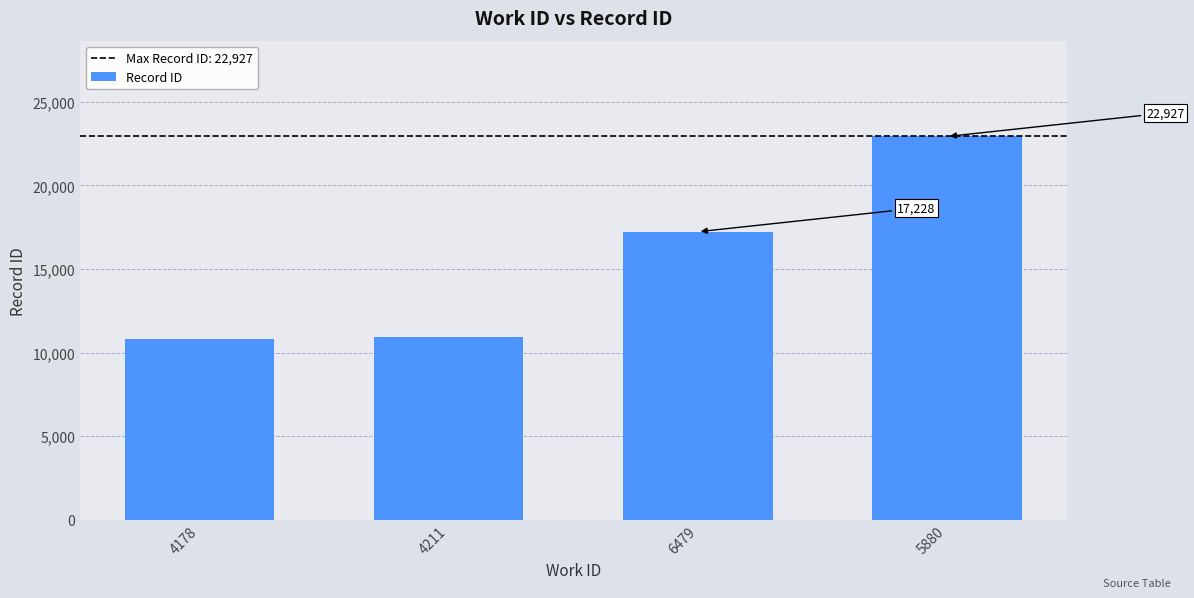

What is the maximum value shown in the chart?

22927